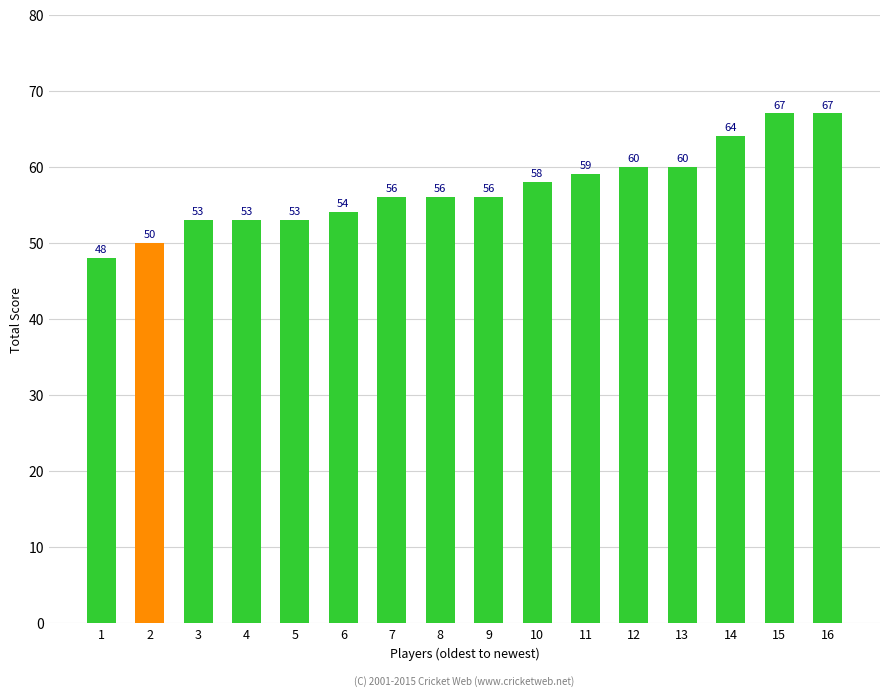

What is the sum of all values?

914